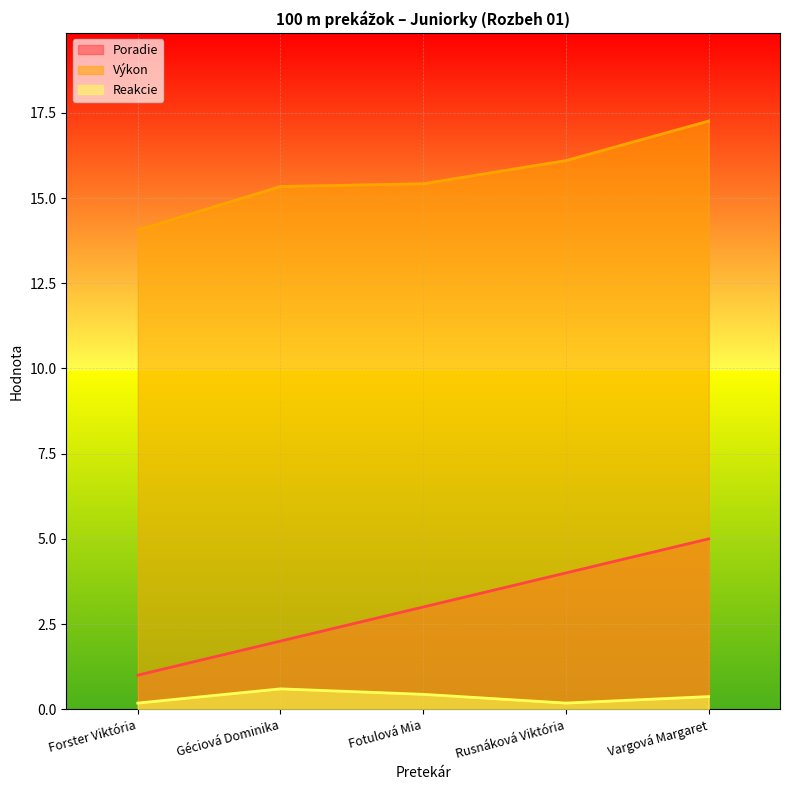

Reading right to left, list all the values displayed in this chart.

Poradie: 5.0	4.0	3.0	2.0	1.0
Výkon: 17.3	16.1	15.4	15.3	14.1
Reakcie: 0.4	0.2	0.4	0.6	0.2